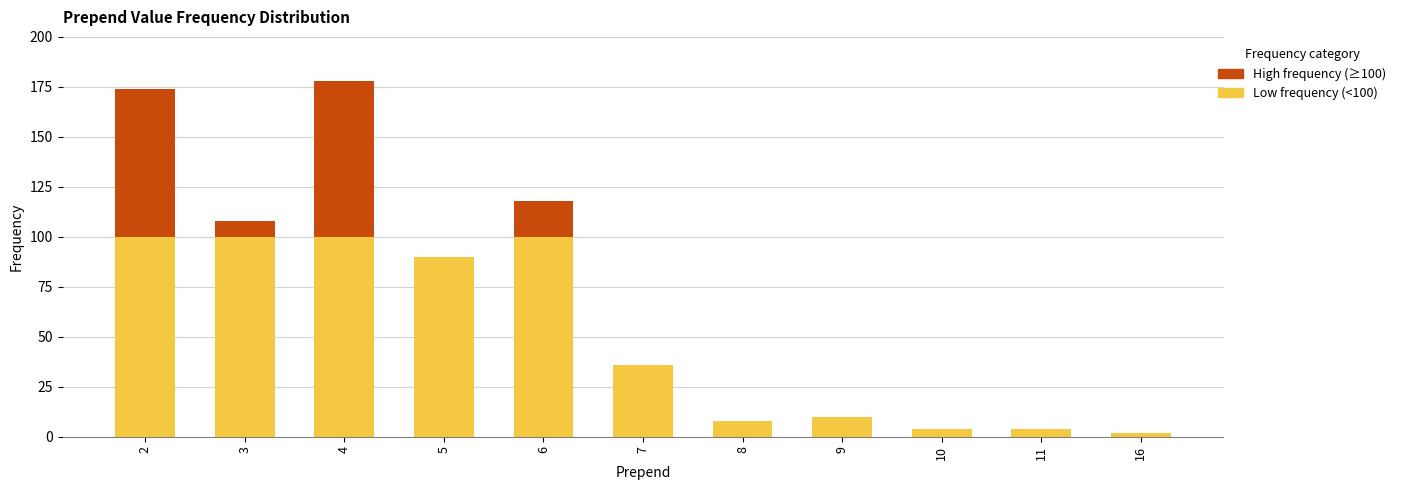

How many data points does each series have?

11